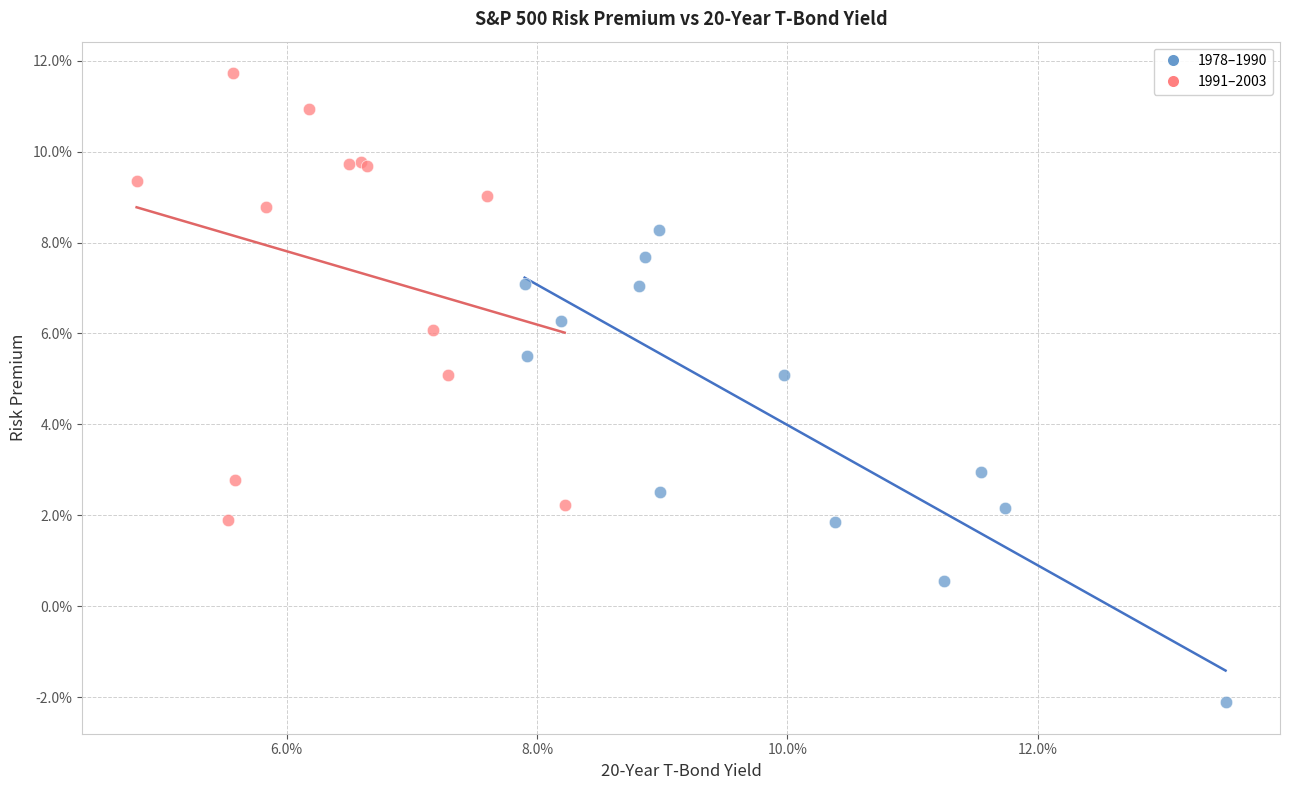

Which series reaches the minimum Y coordinate?

1978–1990